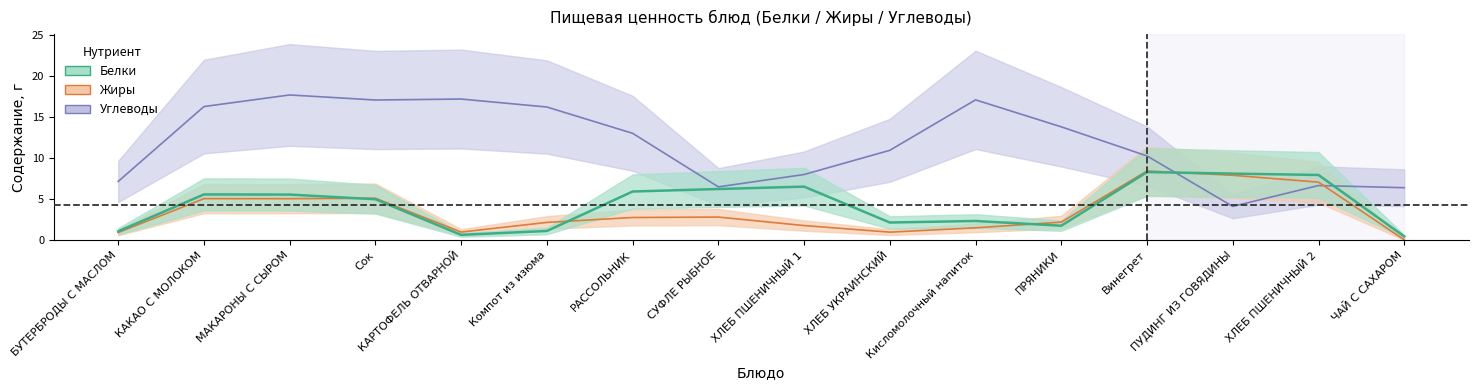

What are all the series names shown in the legend?

Белки, Жиры, Углеводы